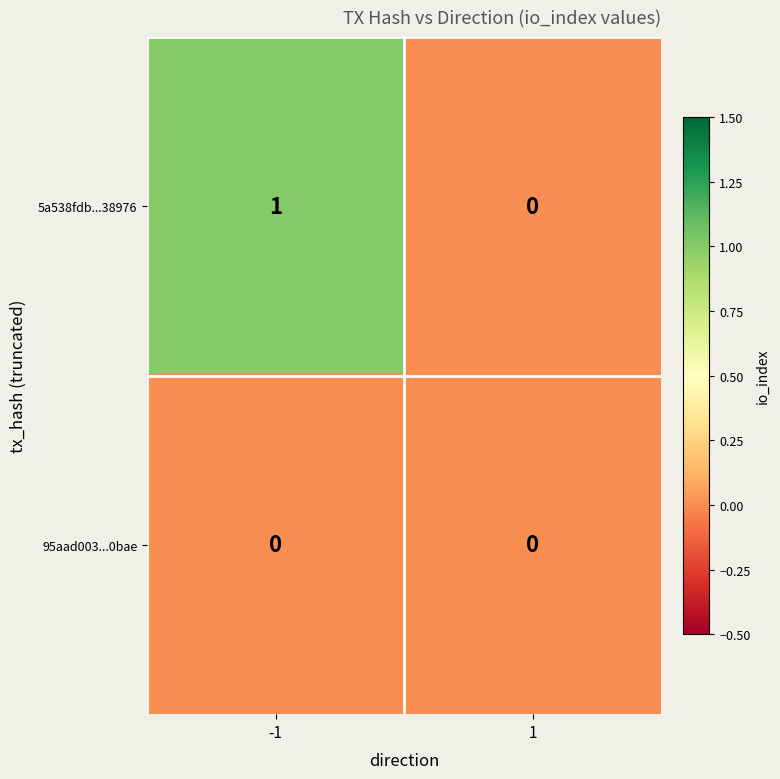

Which series has the largest range (max minus min)?

5a538fdb...38976